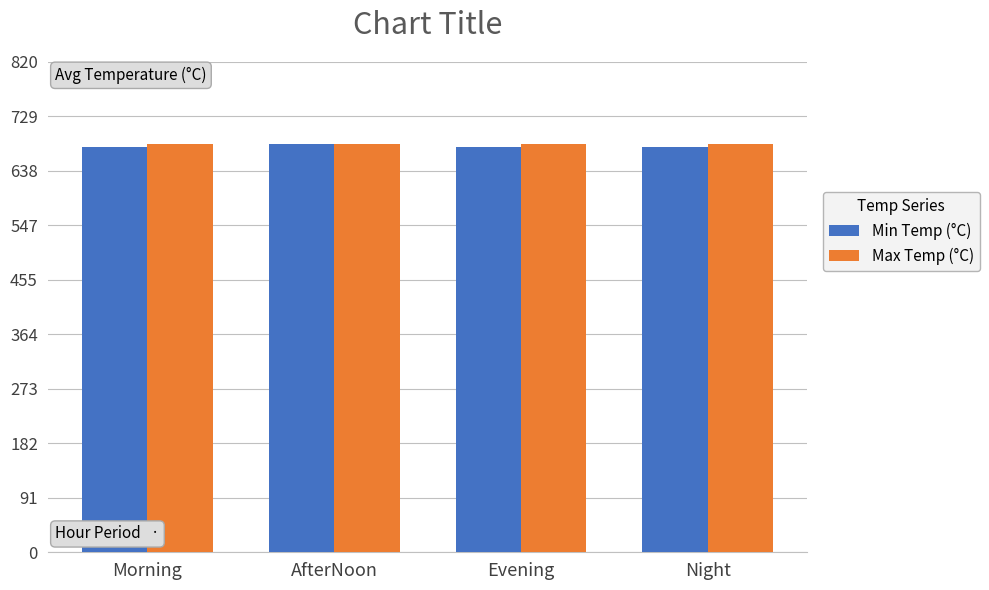

What is the greatest value displayed?

684